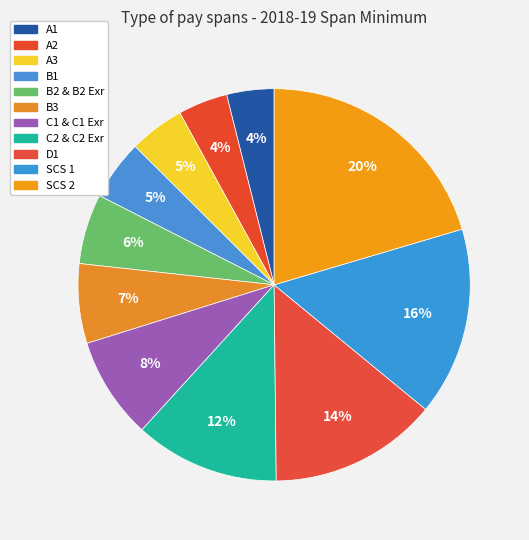

Rank the categories by value from highest to lowest.

SCS 2, SCS 1, D1, C2 & C2 Exr, C1 & C1 Exr, B3, B2 & B2 Exr, B1, A3, A2, A1